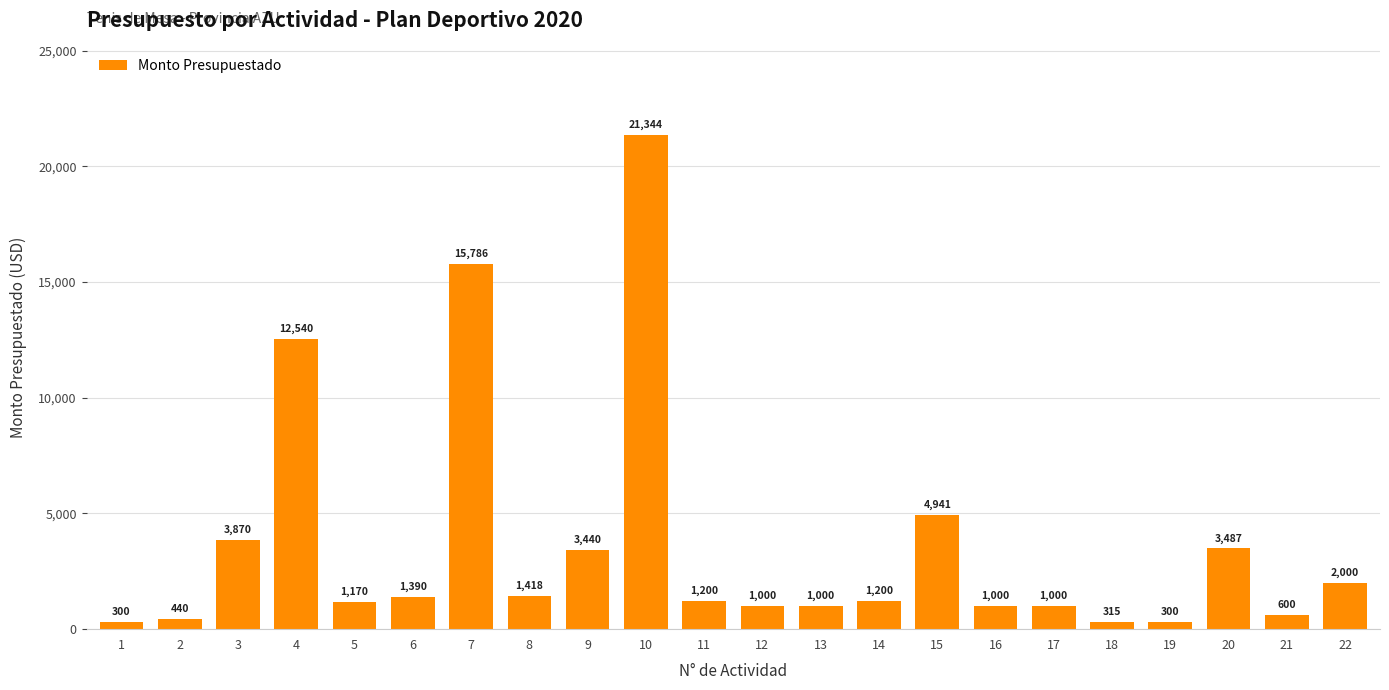

What is the value of the 16th bar from the left?

1000.0